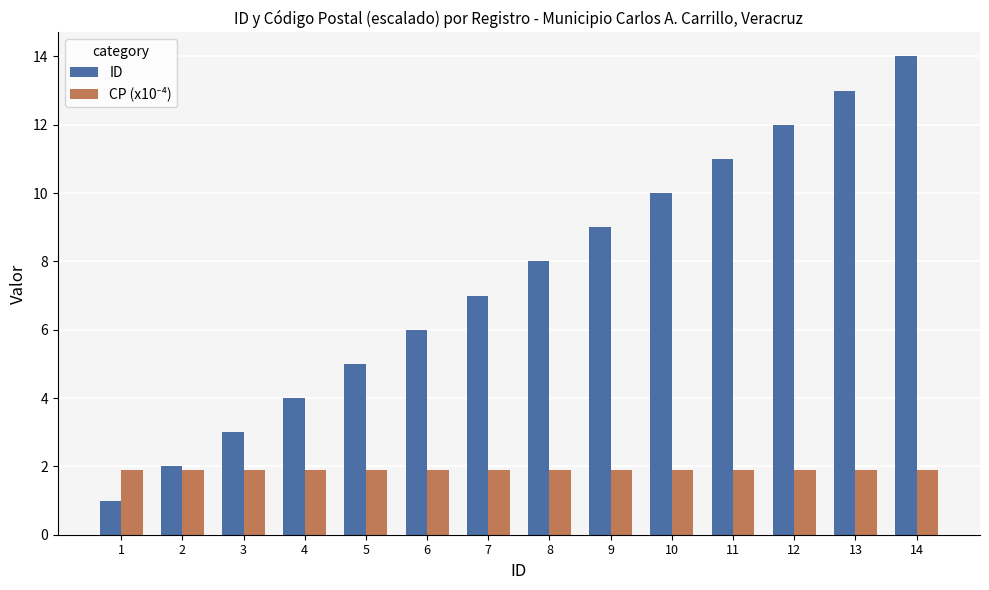

Which series has the widest spread of values?

ID